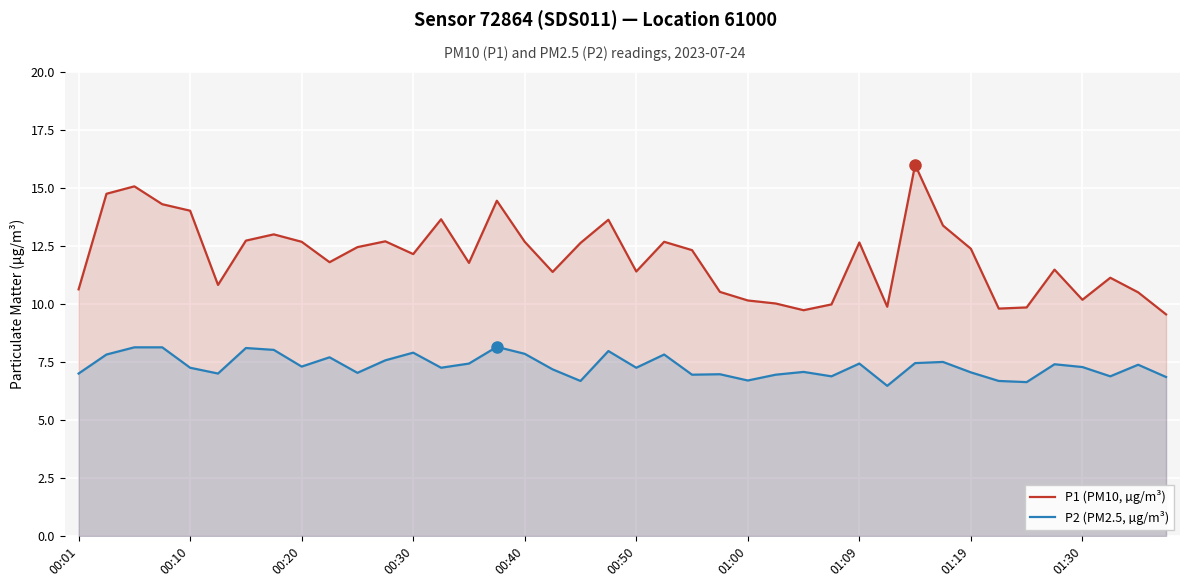

True or false: P1 (PM10, µg/m³) and P2 (PM2.5, µg/m³) intersect in this chart.

False